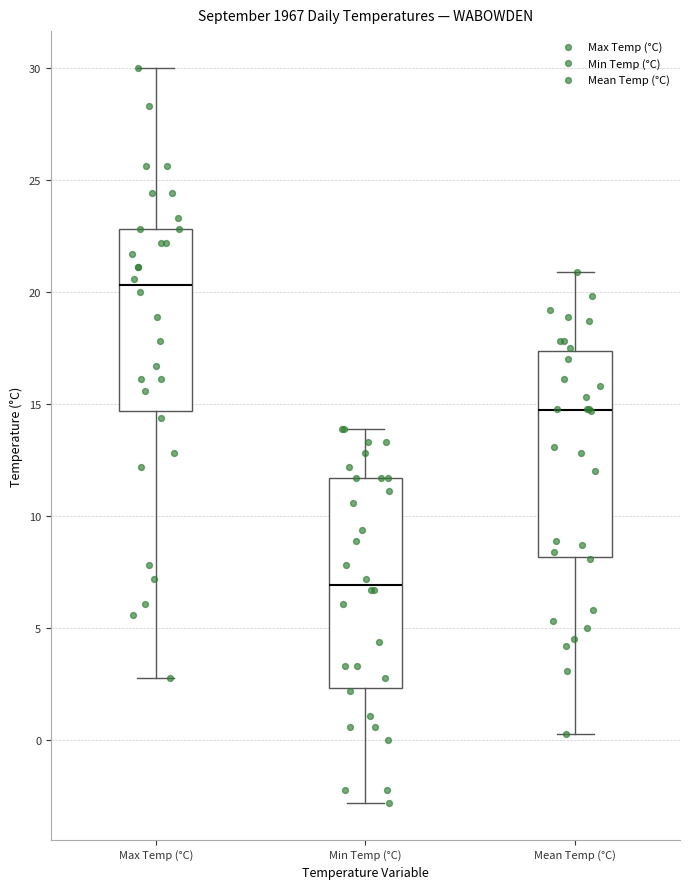

Reading left to right, read every box against the y-axis: the position of its median line, the range the box covers, and the ends of its whiskers. The values are not printed on the chart, so give them approximately, as read against the axis.

Max Temp (°C): median 20.5, box 14.5 to 23.0, whiskers 3.0 to 30.0
Min Temp (°C): median 7.0, box 2.5 to 11.5, whiskers -3.0 to 14.0
Mean Temp (°C): median 15.0, box 8.0 to 17.5, whiskers 0.5 to 21.0